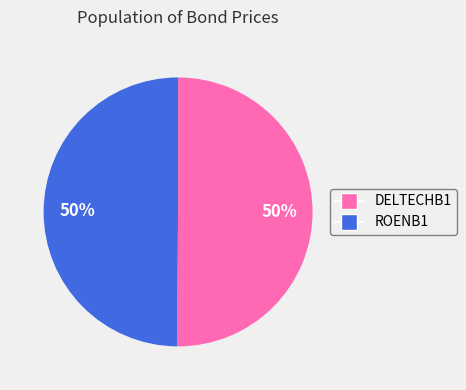

To the nearest percent, what is the combined percentage of ROENB1 and DELTECHB1?

100%